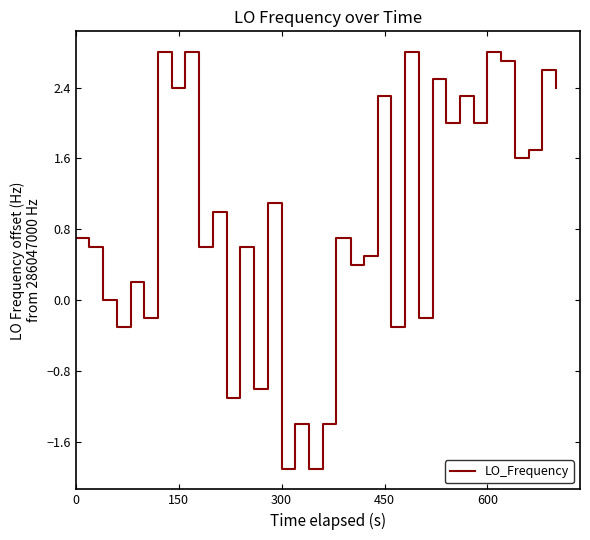

What is the smallest value displayed?

-1.9